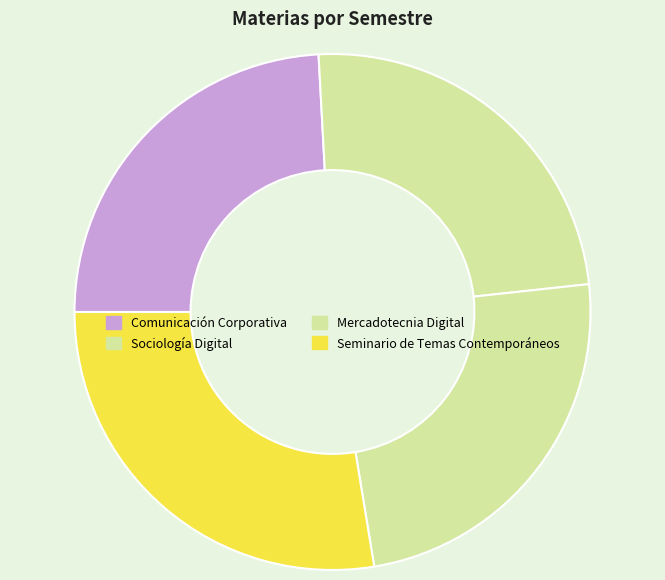

Does Comunicación Corporativa account for over 50% of the chart?

No